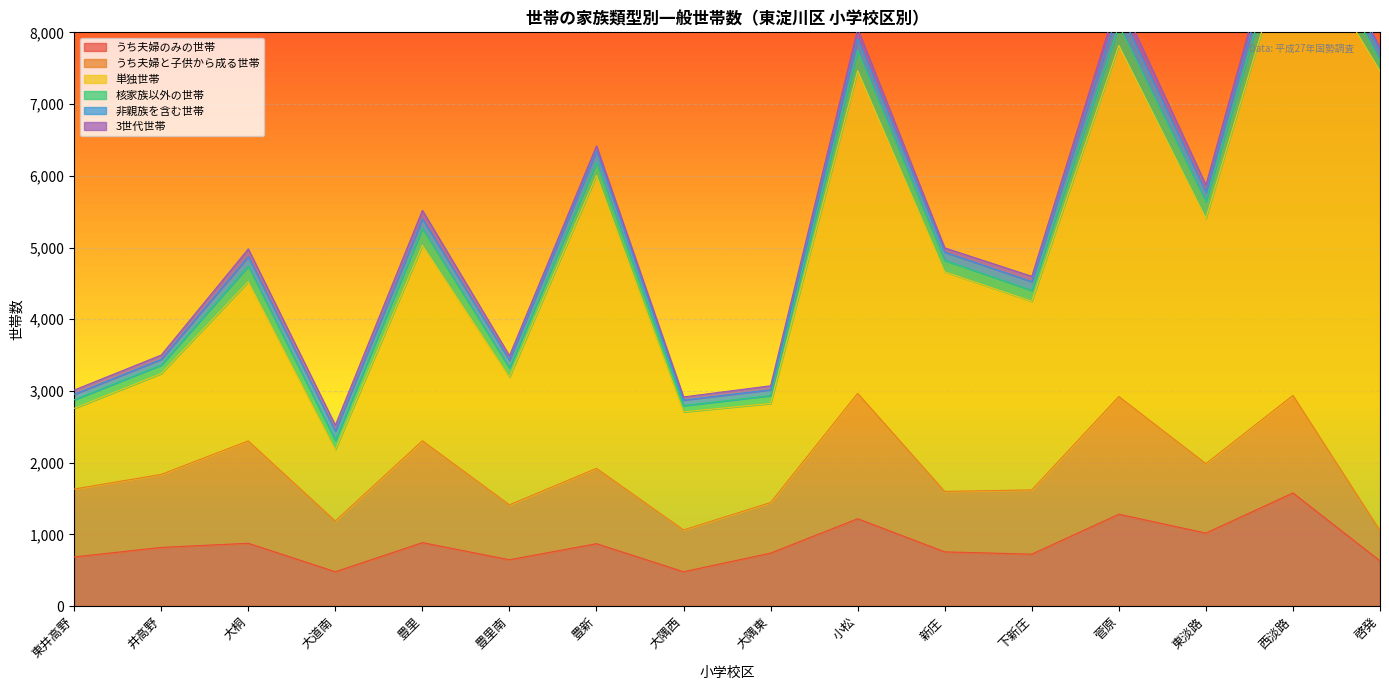

How many interior local peaks does the 核家族以外の世帯 series have?

6